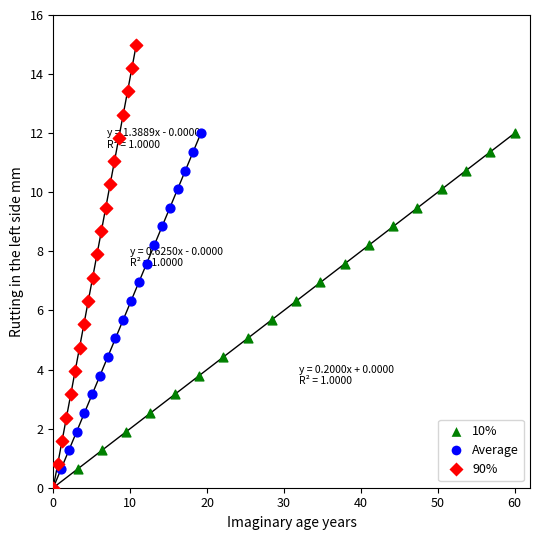

Which series has the widest spread of Y values?

90%